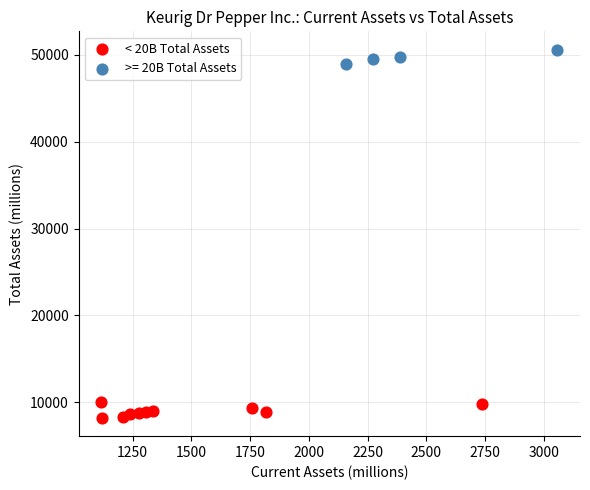

Which series has the largest Y range (max minus min)?

< 20B Total Assets